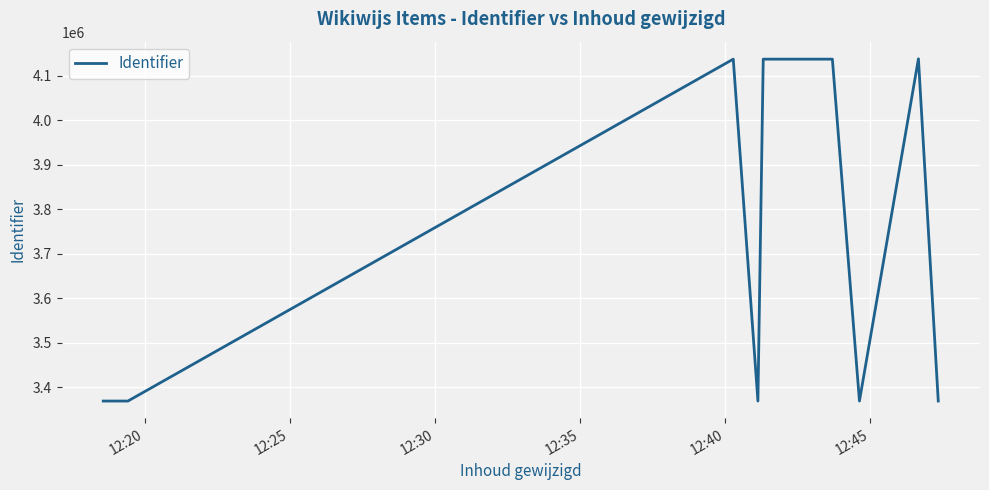

What is the difference between the maximum and minimum values?

769147